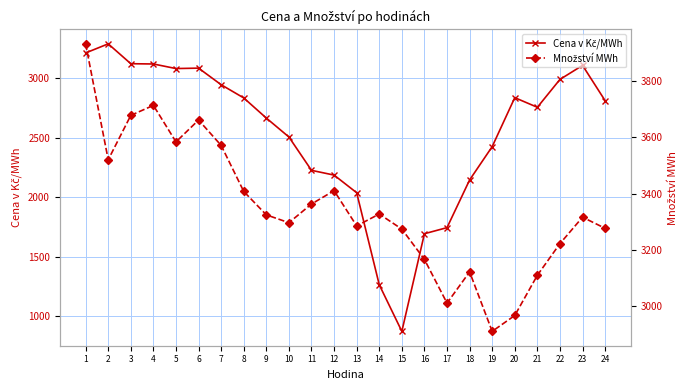

Rank the series by their average value, from highest to lowest.

Množství MWh, Cena v Kč/MWh